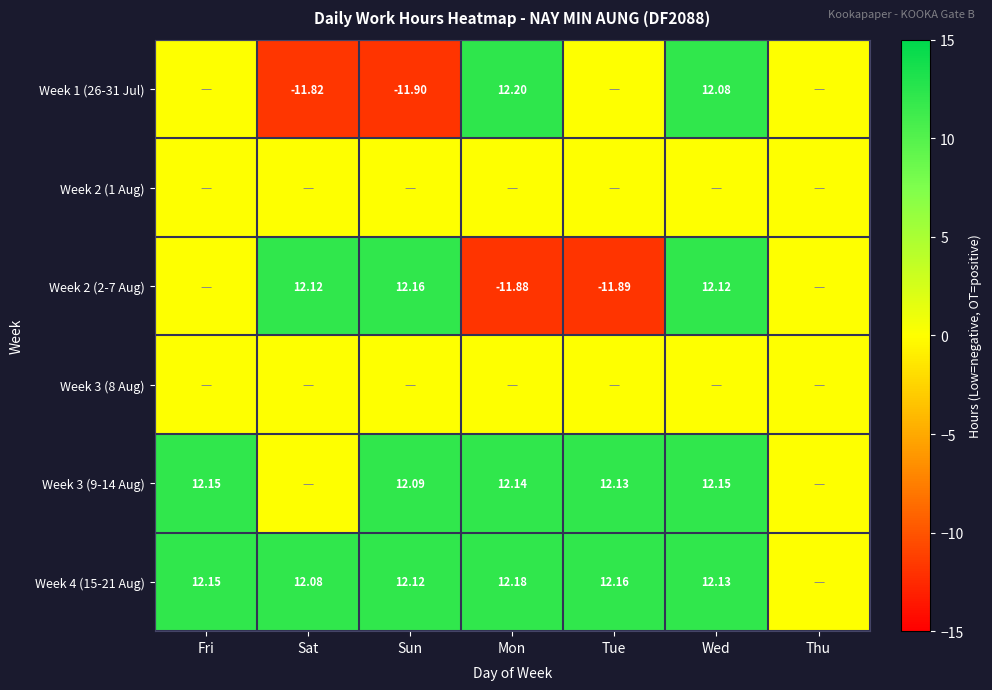

What is the highest value of the Week 2 (2-7 Aug) series?

12.2